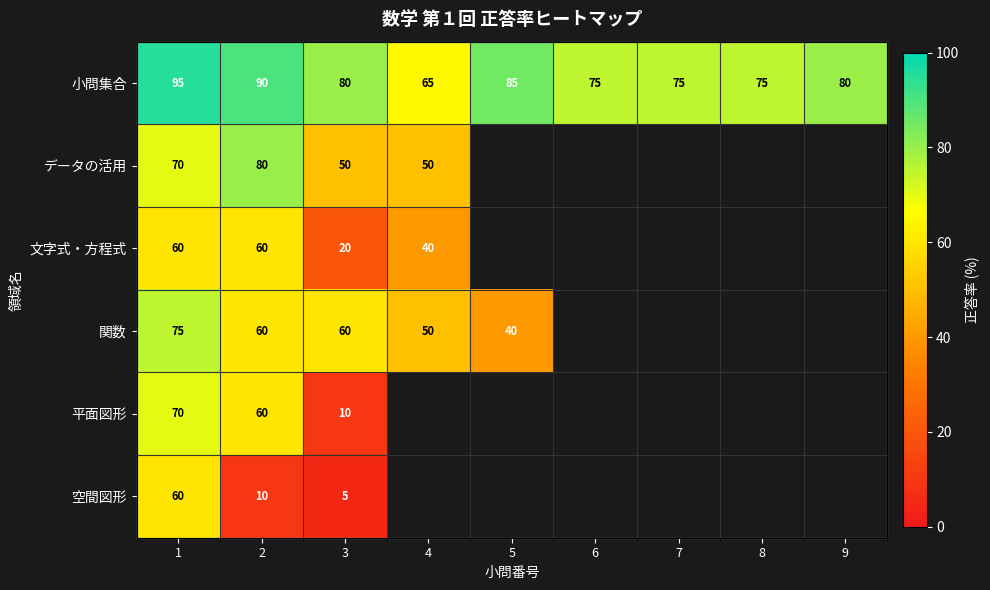

Which series has the largest range (max minus min)?

平面図形